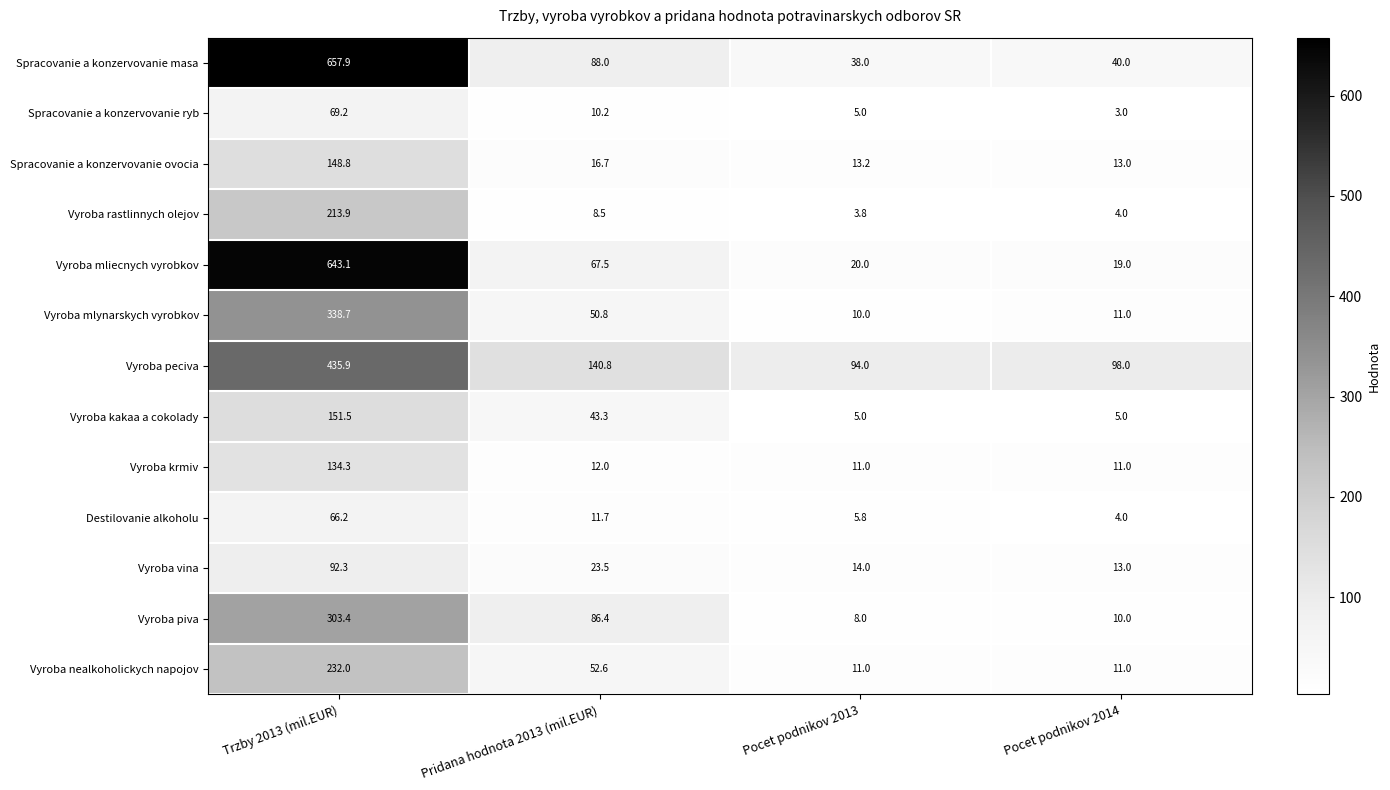

Between Trzby 2013 (mil.EUR) and Pocet podnikov 2013, which series saw the biggest shift?

Vyroba mliecnych vyrobkov